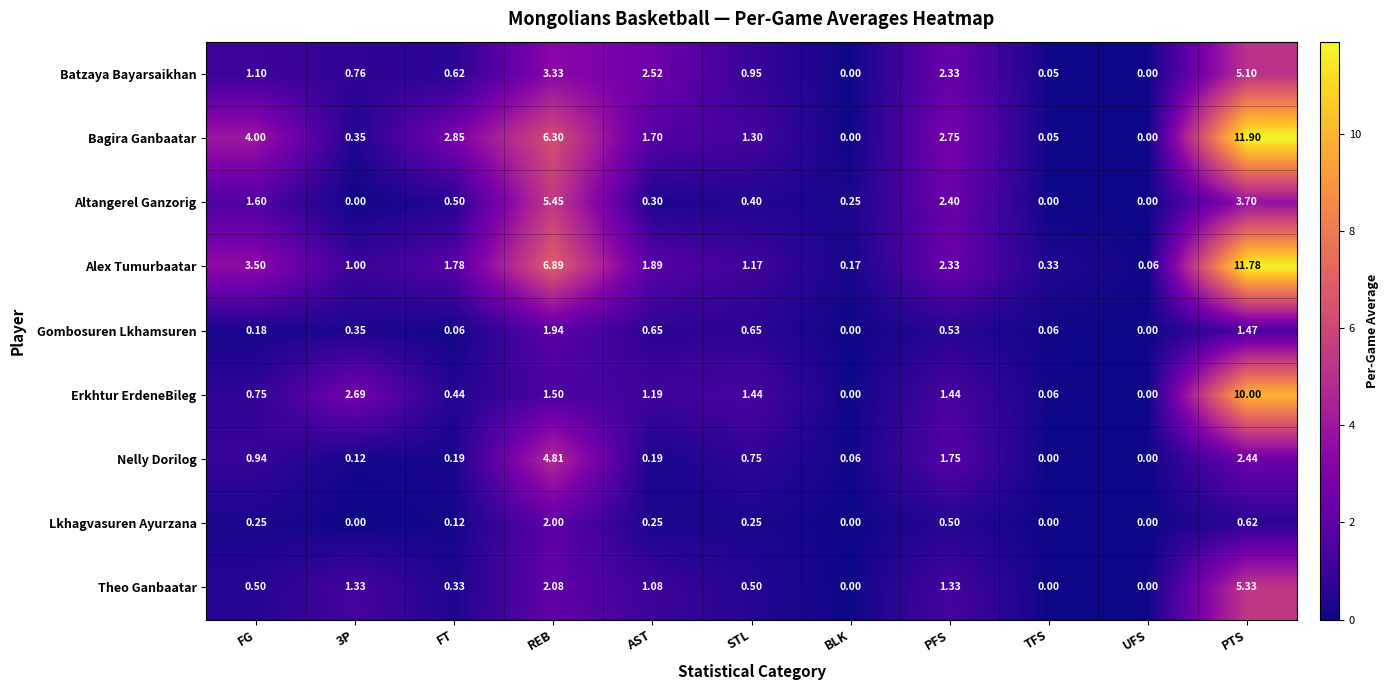

Which label corresponds to the largest value in the chart?

PTS